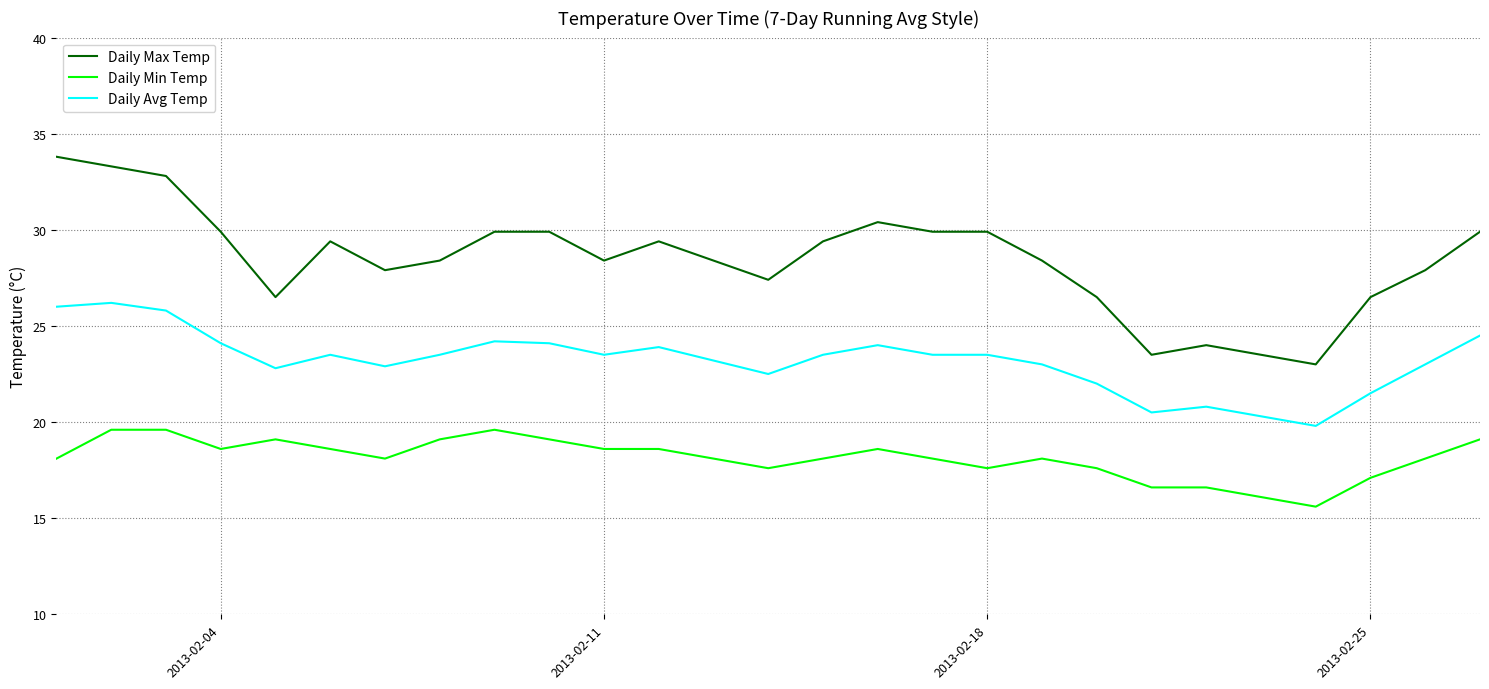

What is the minimum value for Daily Max Temp?

23.0